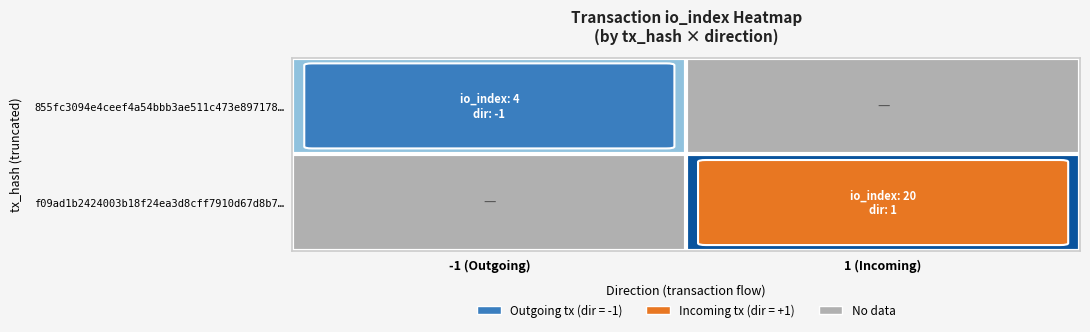

At how many categories does at least one series exceed 10?

1